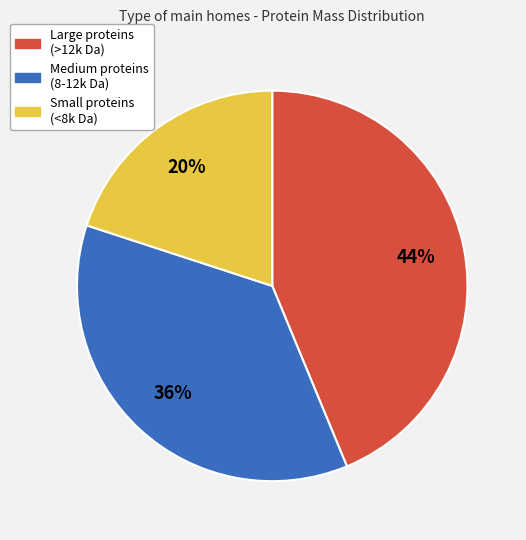

Count the number of slices in the pie.

3